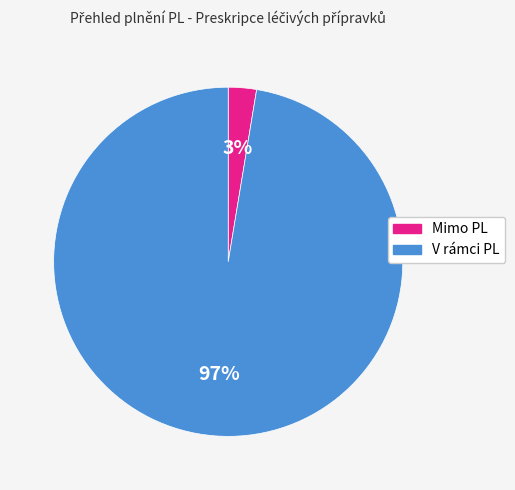

To the nearest percent, what is the average slice percentage?

50%